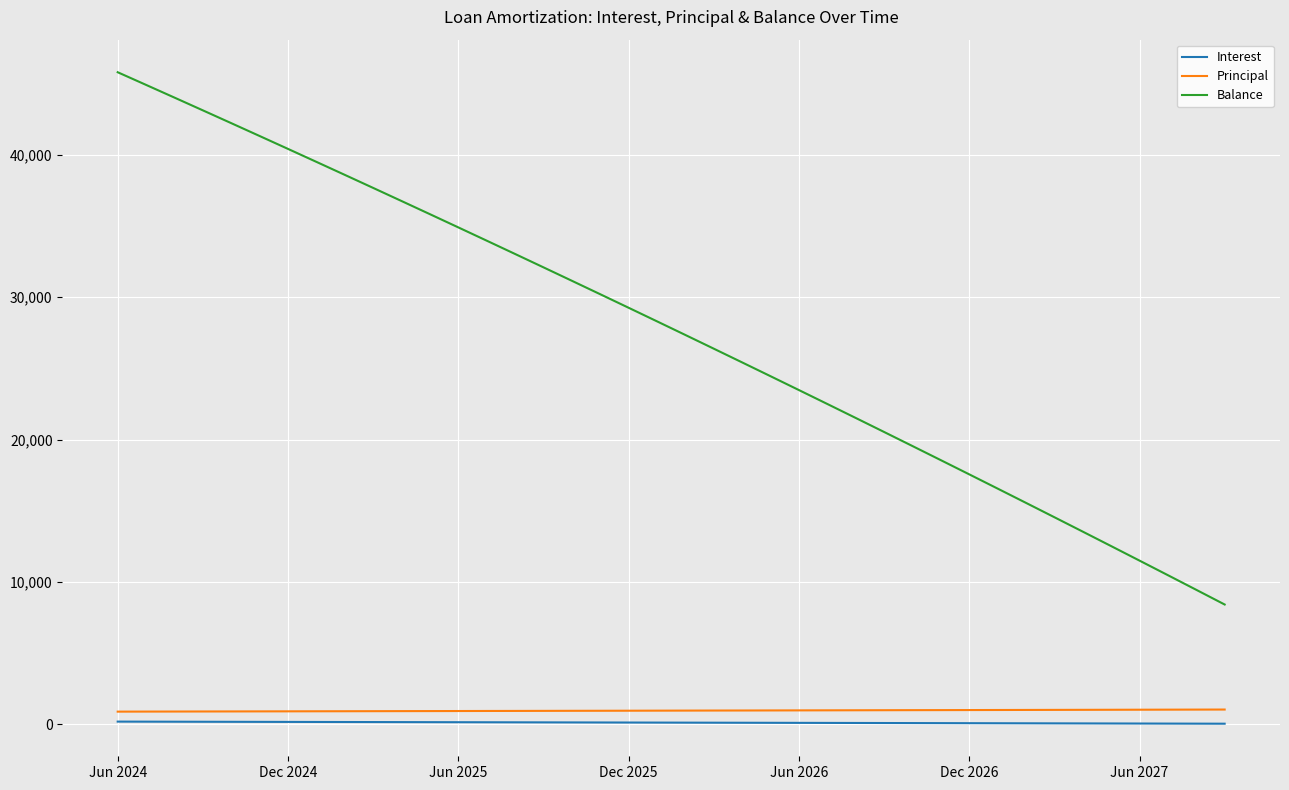

What is the greatest value displayed?

45798.0